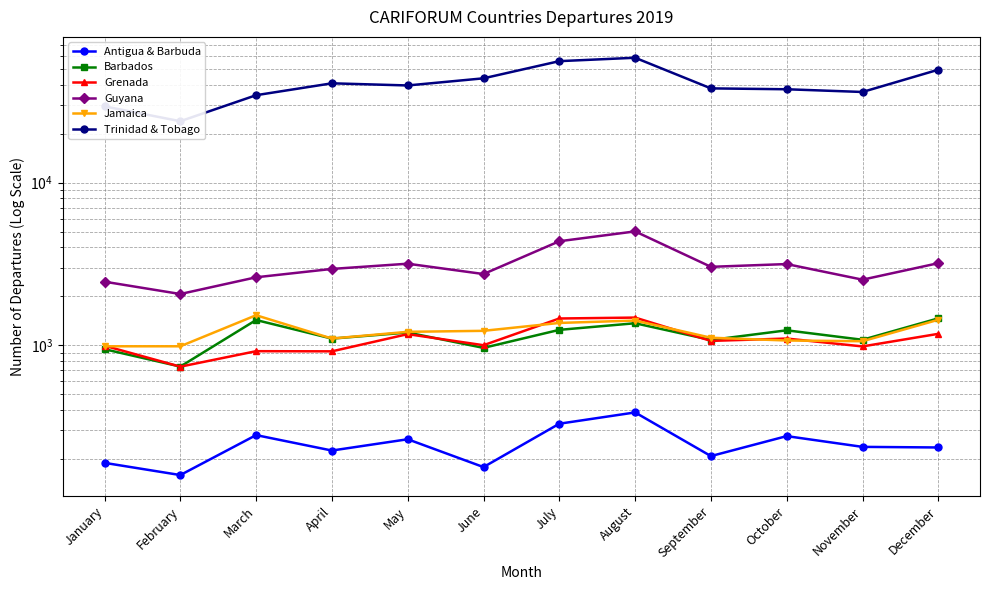

What is the value of the Guyana point at the 5th from the left?

3172